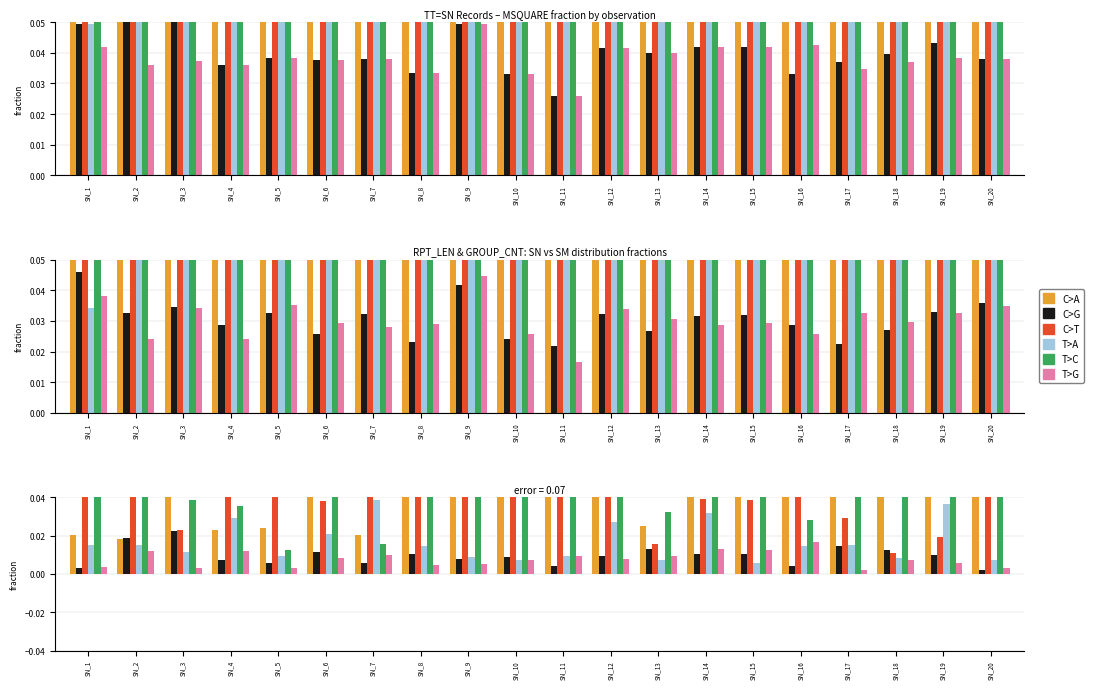

Which series has the widest spread of values?

C>A